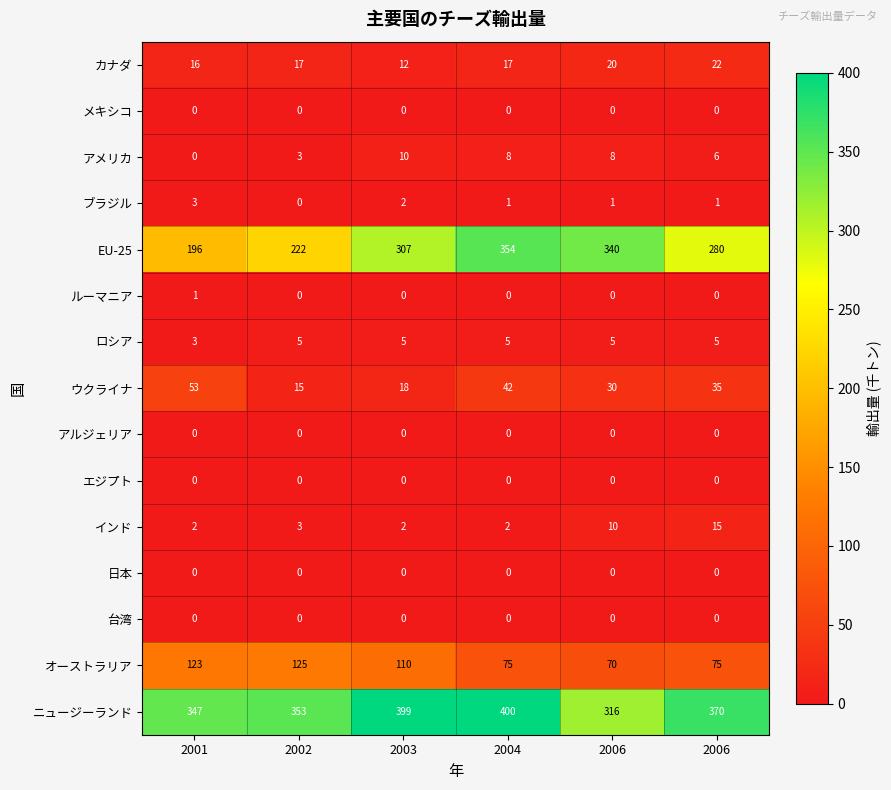

How many values in the ブラジル series are below 1?

1